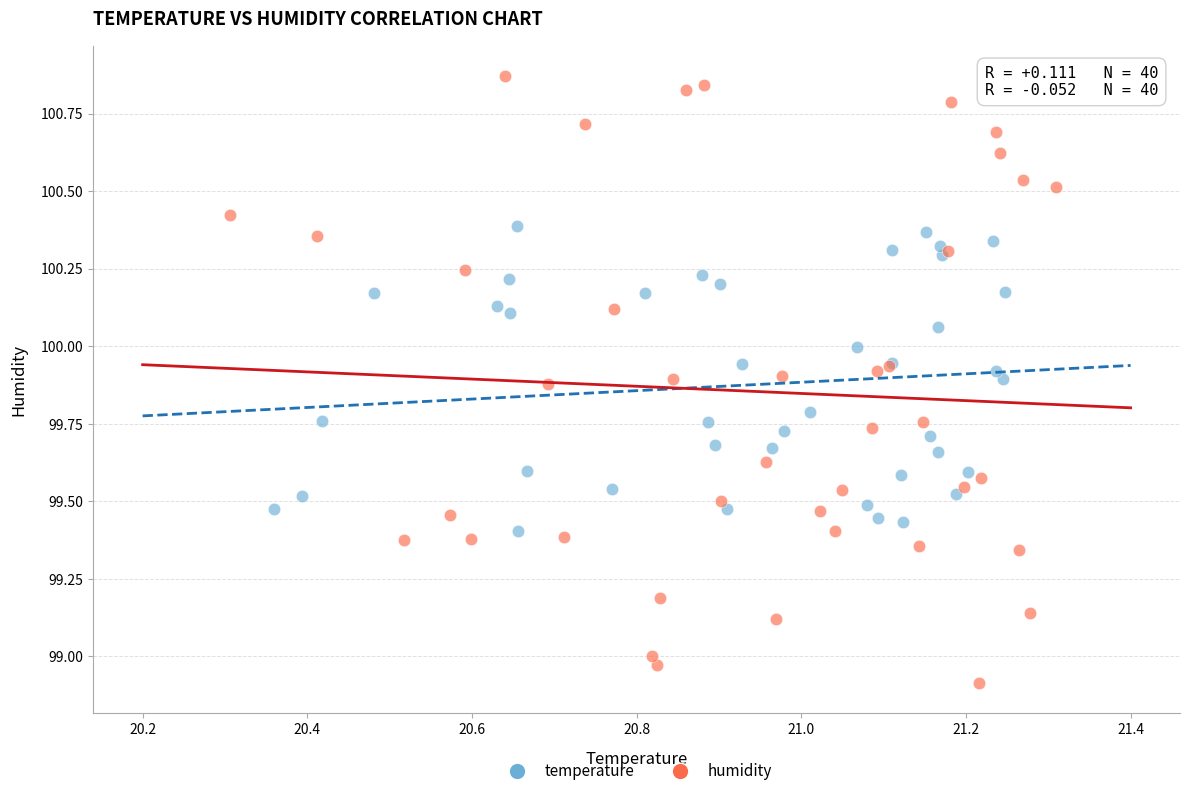

Which series reaches the maximum Y coordinate?

humidity